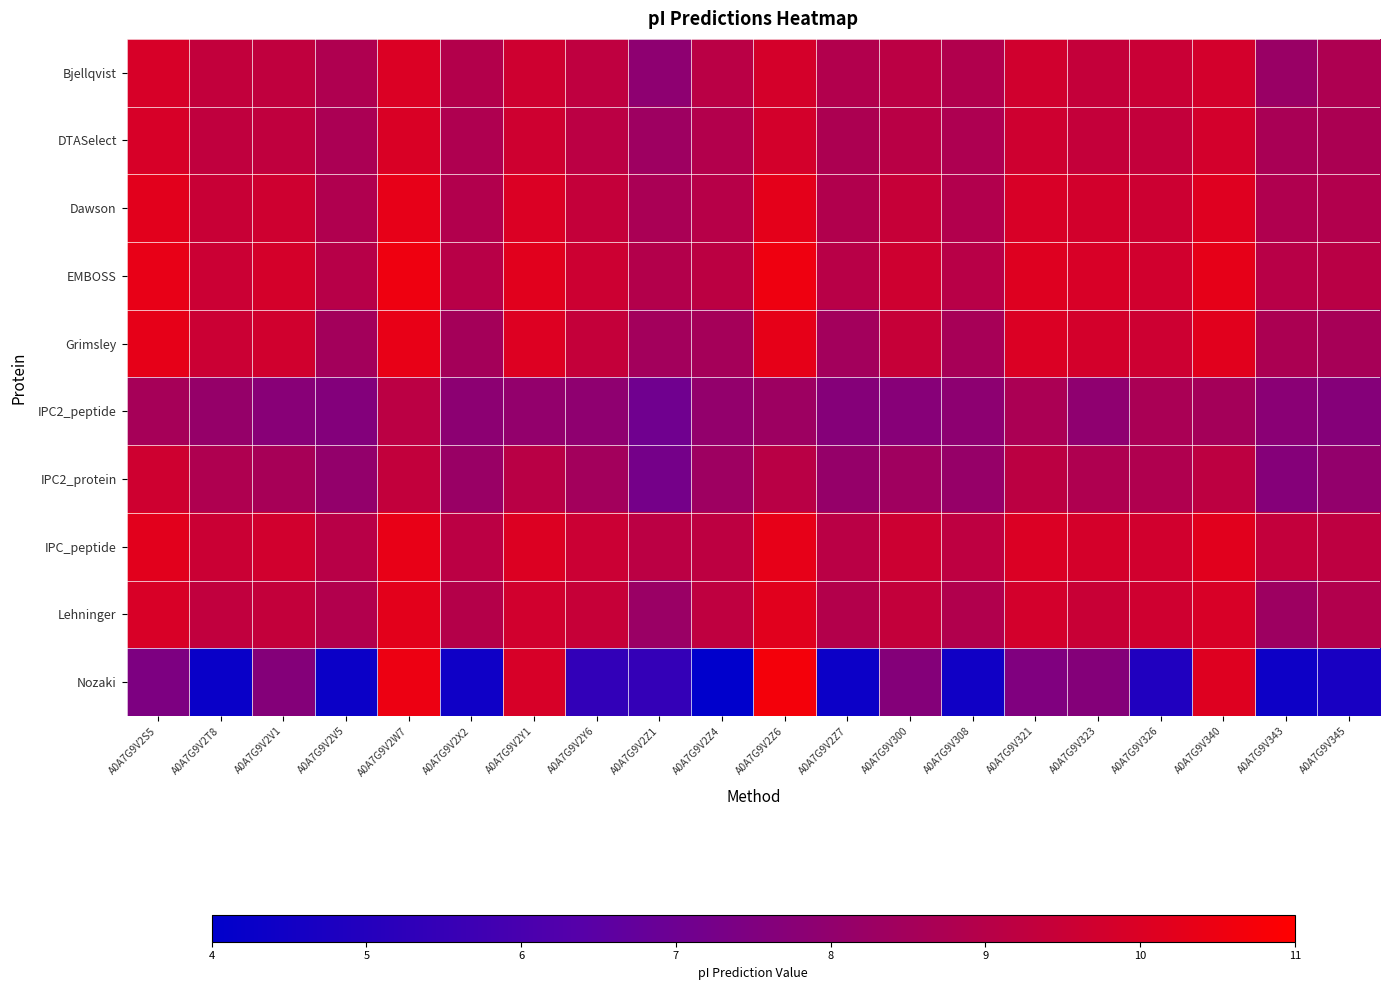

What is the difference between the highest and lowest values at A0A7G9V2T8?

5.3